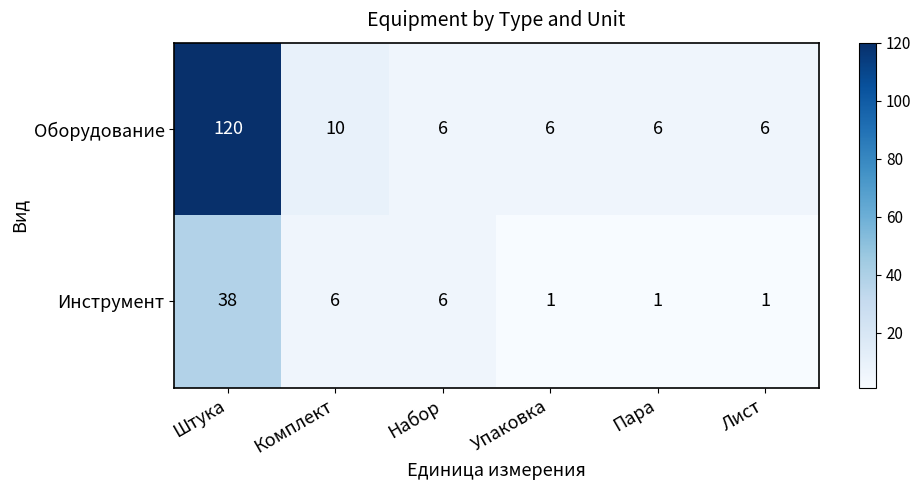

True or false: Инструмент has a value of 8 at Набор.

False